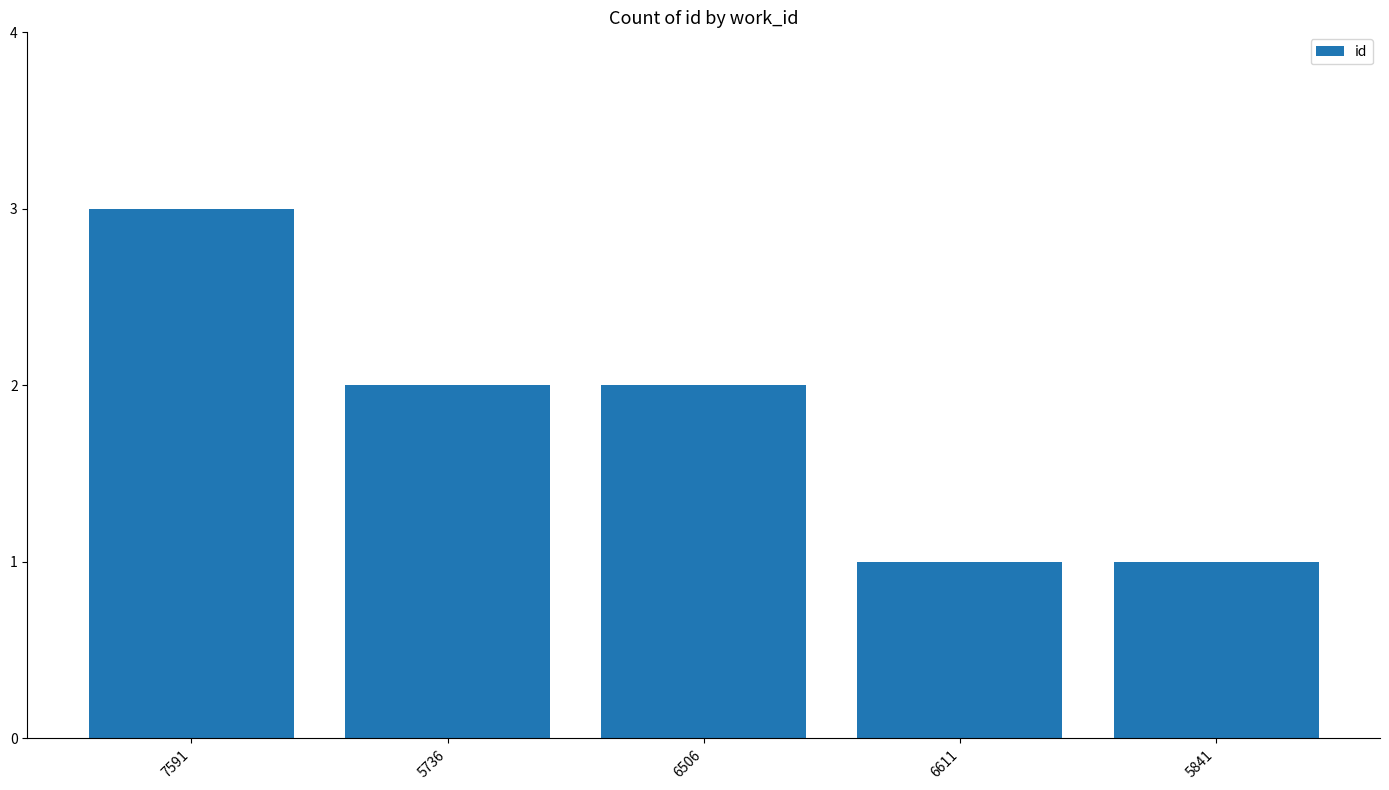

The value at 6506 is 2. True or false?

True